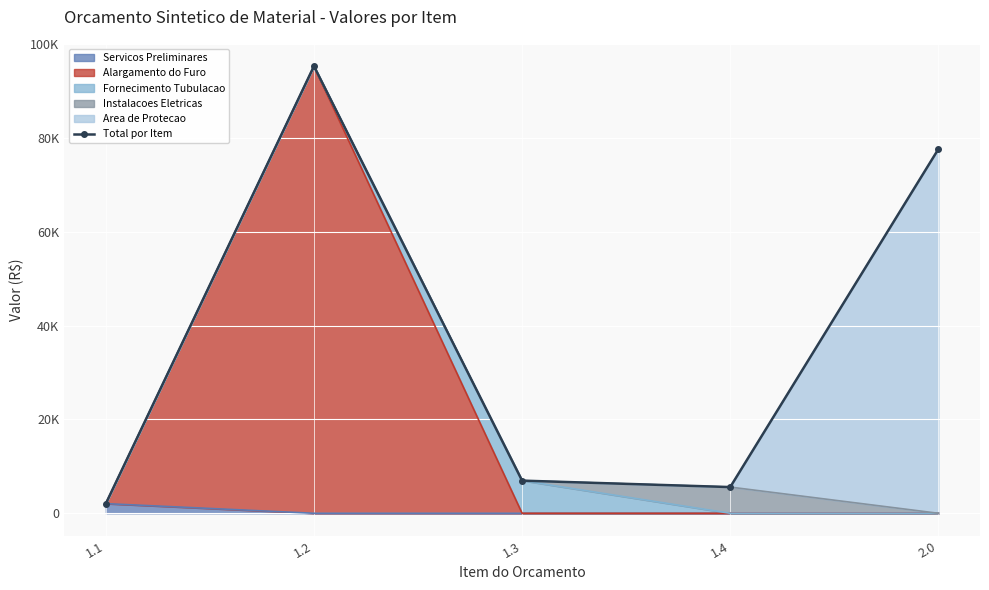

Rank the categories by value from lowest to highest.

1.1, 1.4, 1.3, 2.0, 1.2